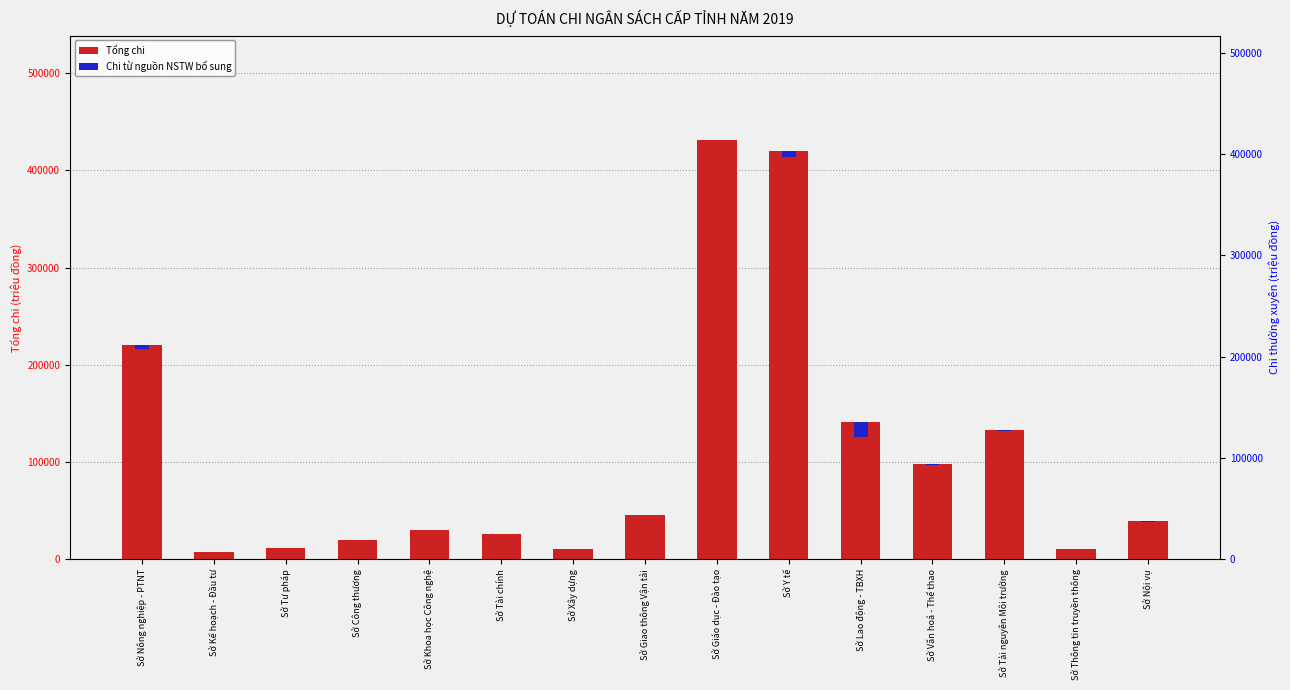

Which has a higher value, Sở Khoa học Công nghệ or Sở Văn hoá - Thể thao?

Sở Văn hoá - Thể thao